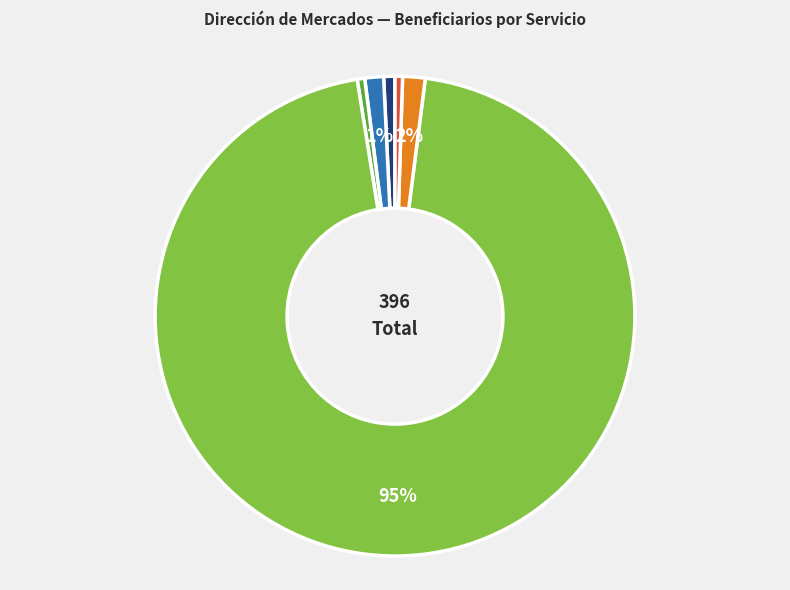

To the nearest percent, what is the average slice percentage?

17%